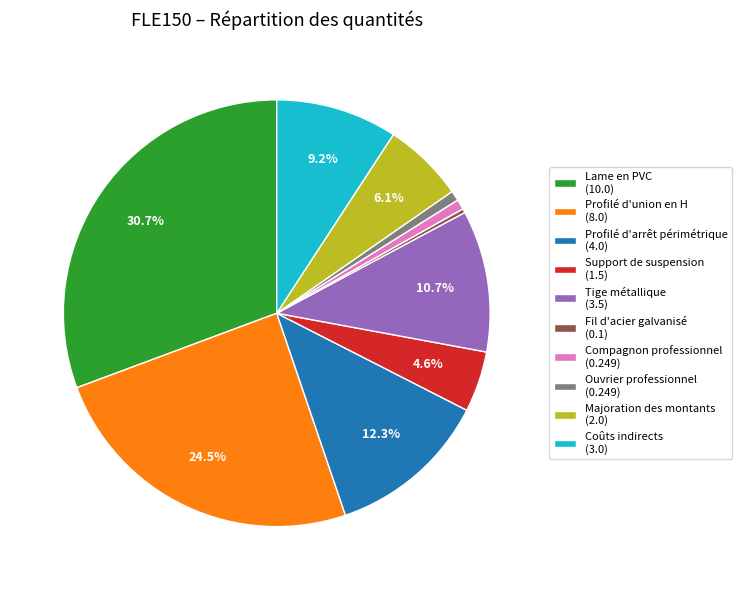

Approximately how many times larger is the value at Coûts indirects (3.0) compared to Tige métallique (3.5)?

0.9